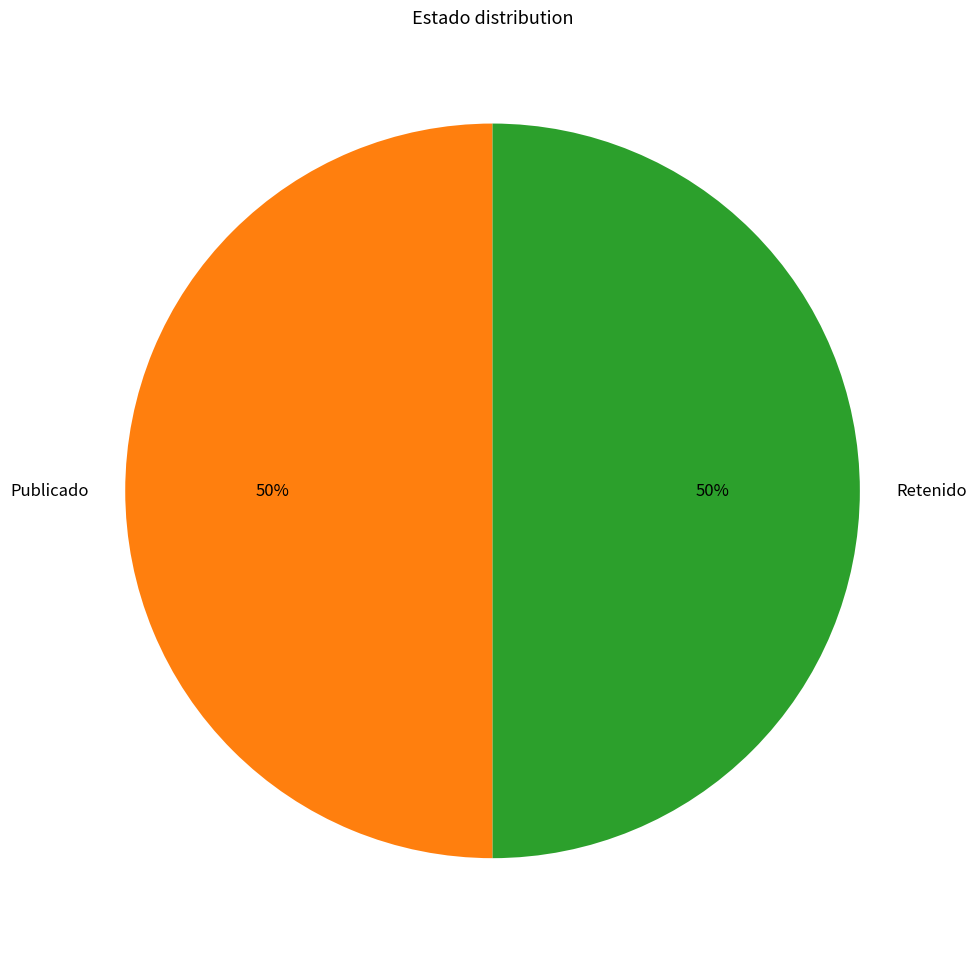

To the nearest percent, what is the average slice percentage?

50%